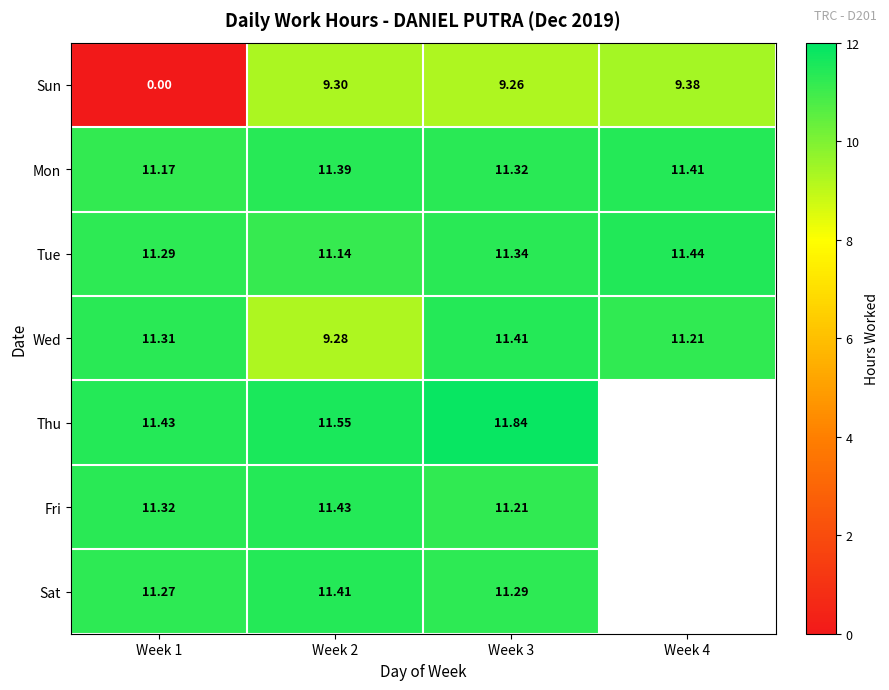

The value of Tue at Week 1 is 11.3. True or false?

True